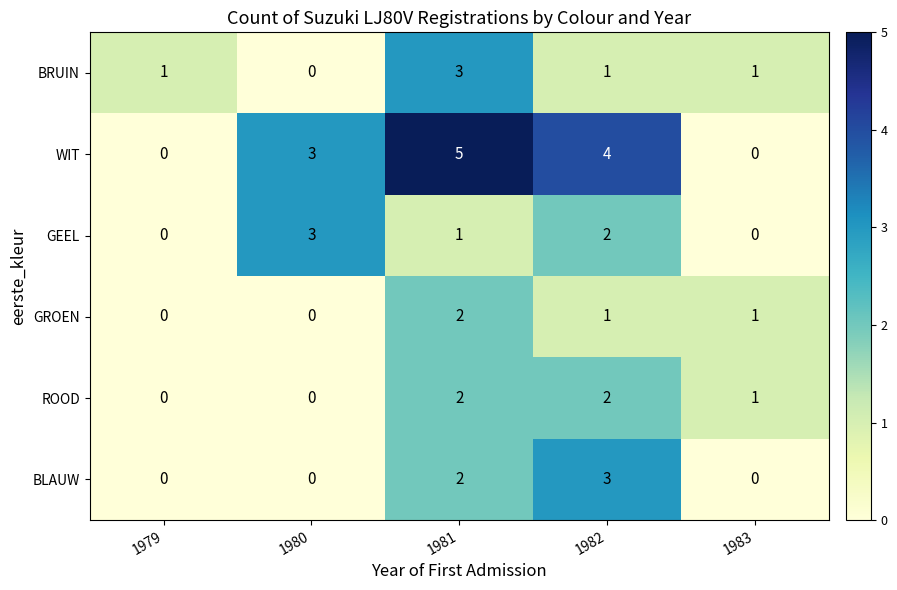

Is it true that ROOD equals 0 at 1979?

True